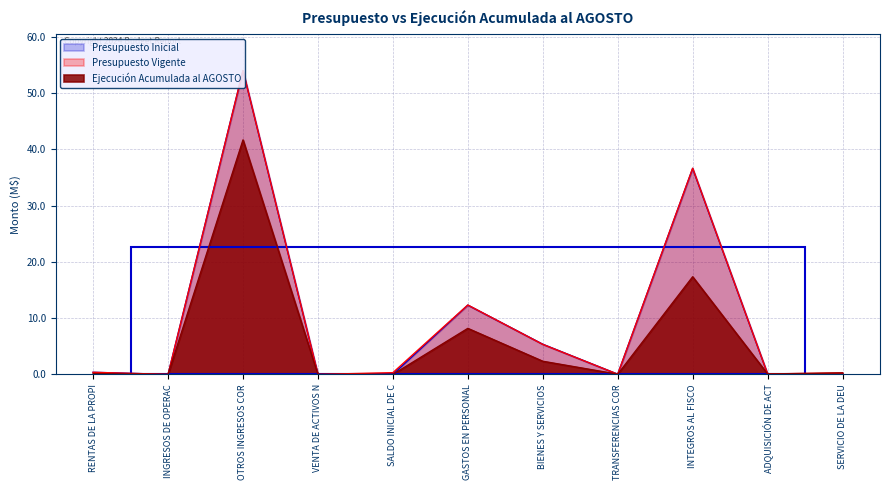

Where is the first local maximum for Presupuesto Inicial?

OTROS INGRESOS COR